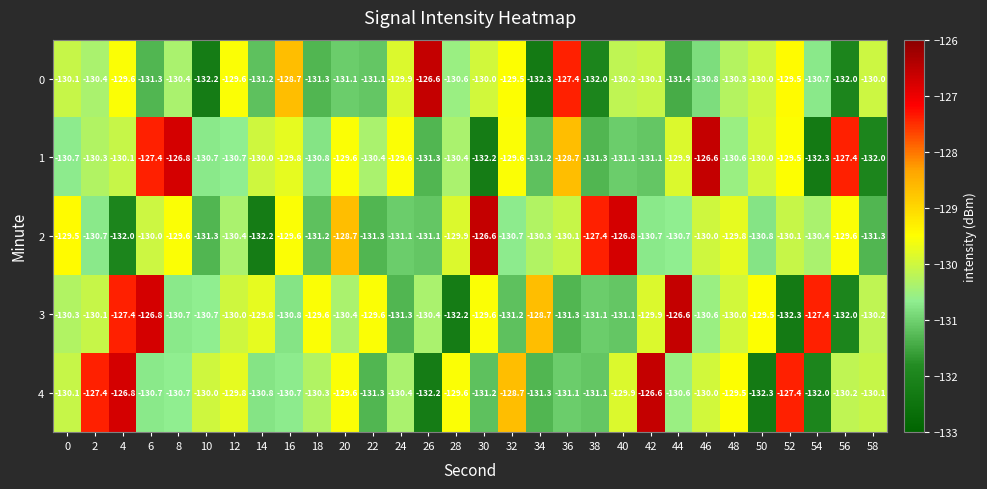

Which series has the largest total across all categories?

3